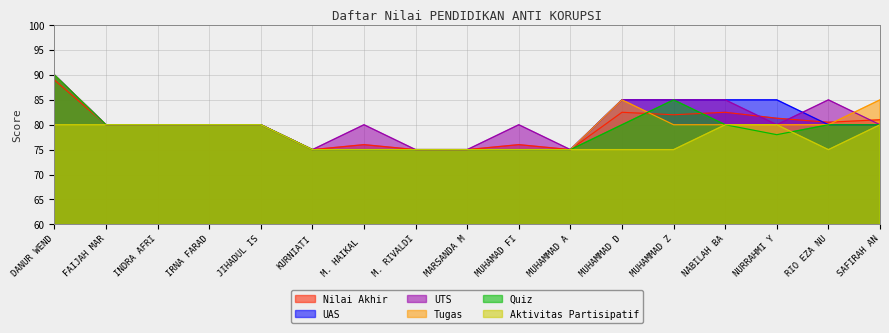

The value of Quiz at MUHAMAD FI is 75.0. True or false?

True